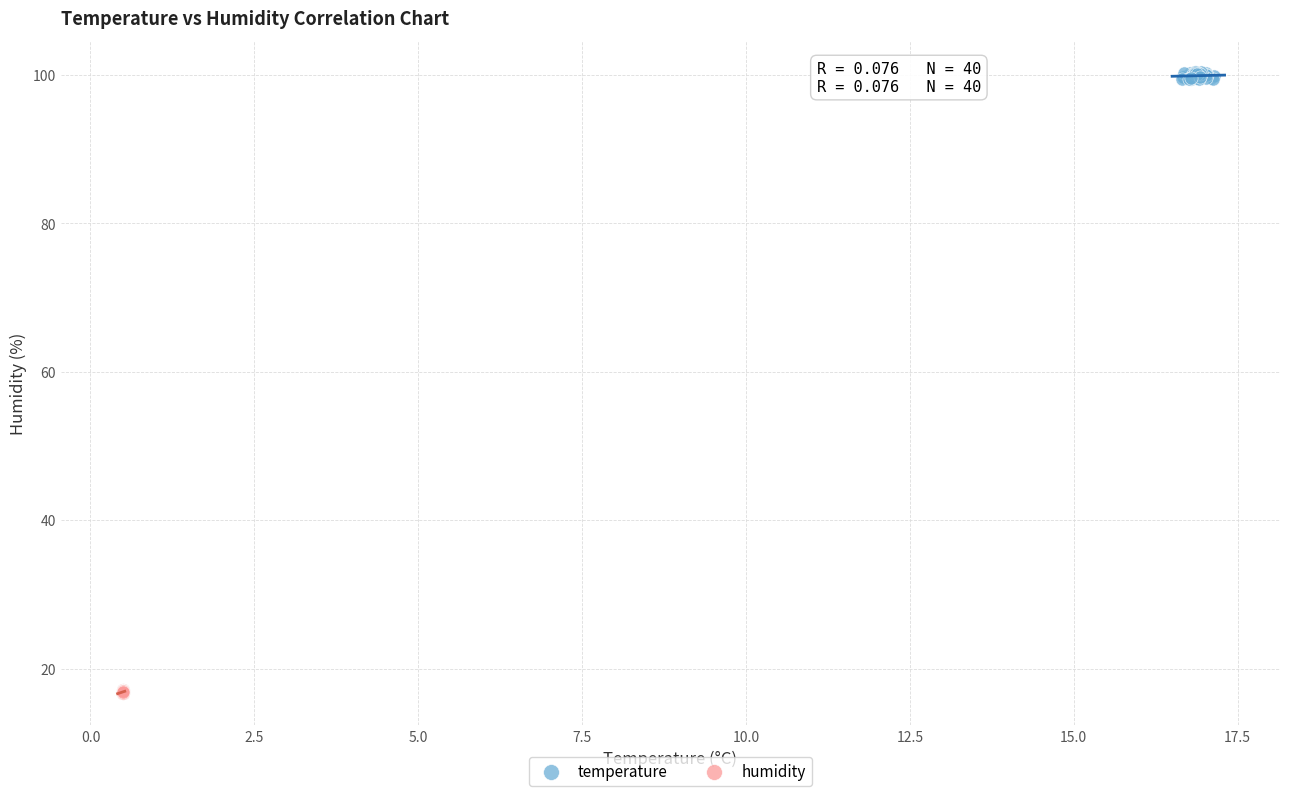

Which series contains the lowest Y value?

humidity